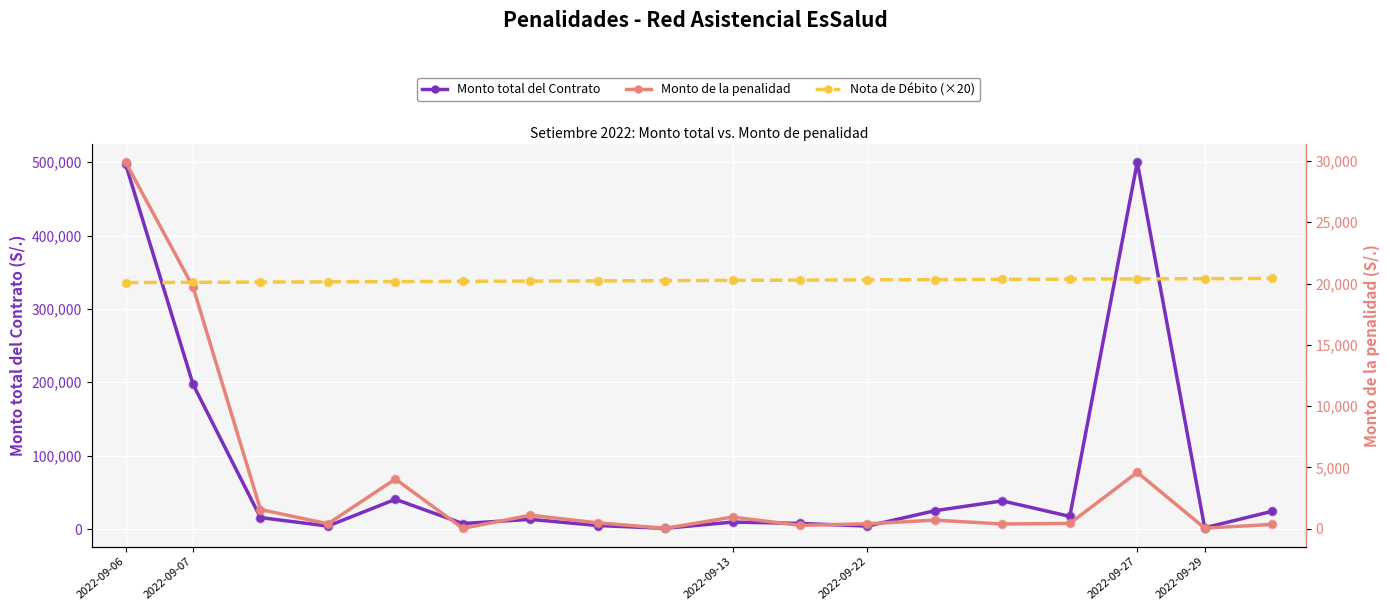

What are all the series names shown in the legend?

Monto total del Contrato, Monto de la penalidad, Nota de Débito (×20)